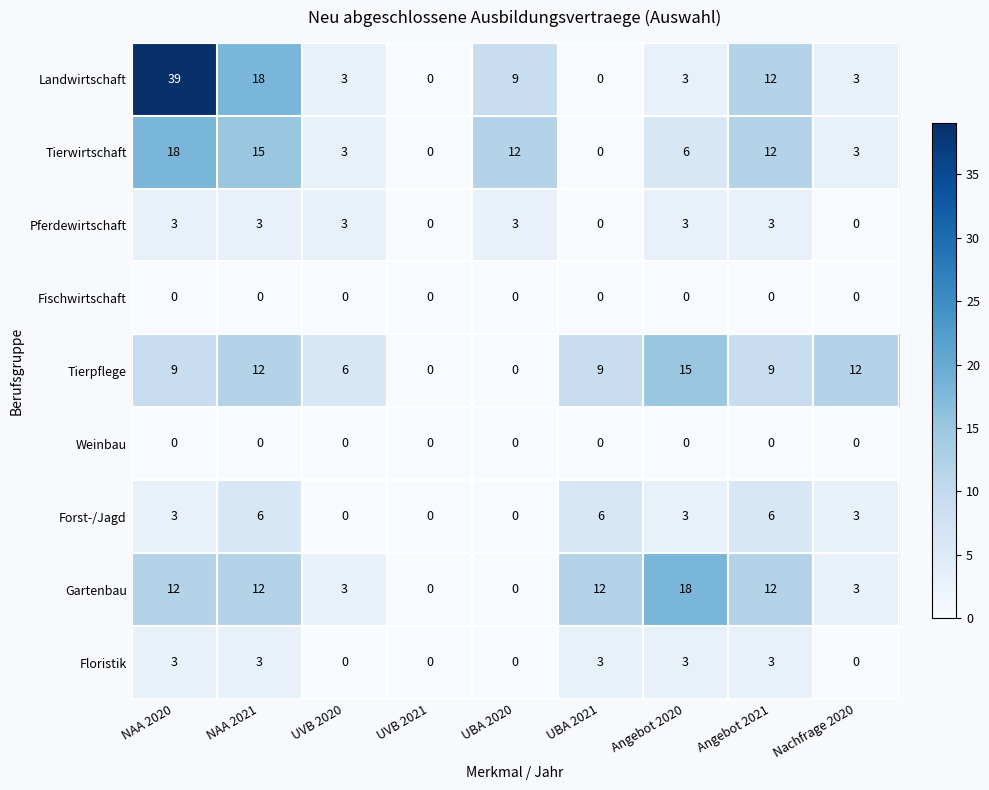

The Landwirtschaft series shows 39 at NAA 2020. True or false?

True